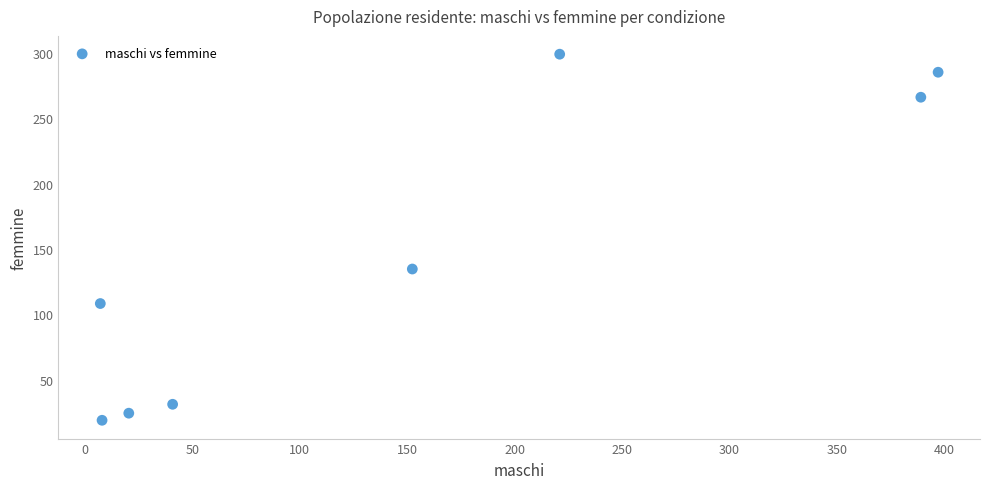

What is the average Y value?

146.0